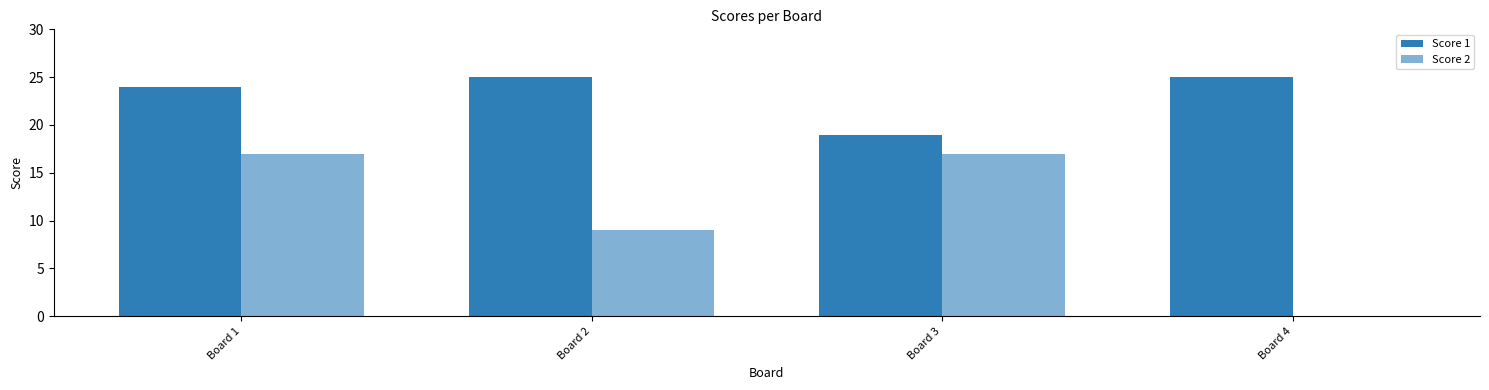

Reading right to left, what are all the values shown in this chart?

Score 1: Board 4=25	Board 3=19	Board 2=25	Board 1=24
Score 2: Board 4=0	Board 3=17	Board 2=9	Board 1=17